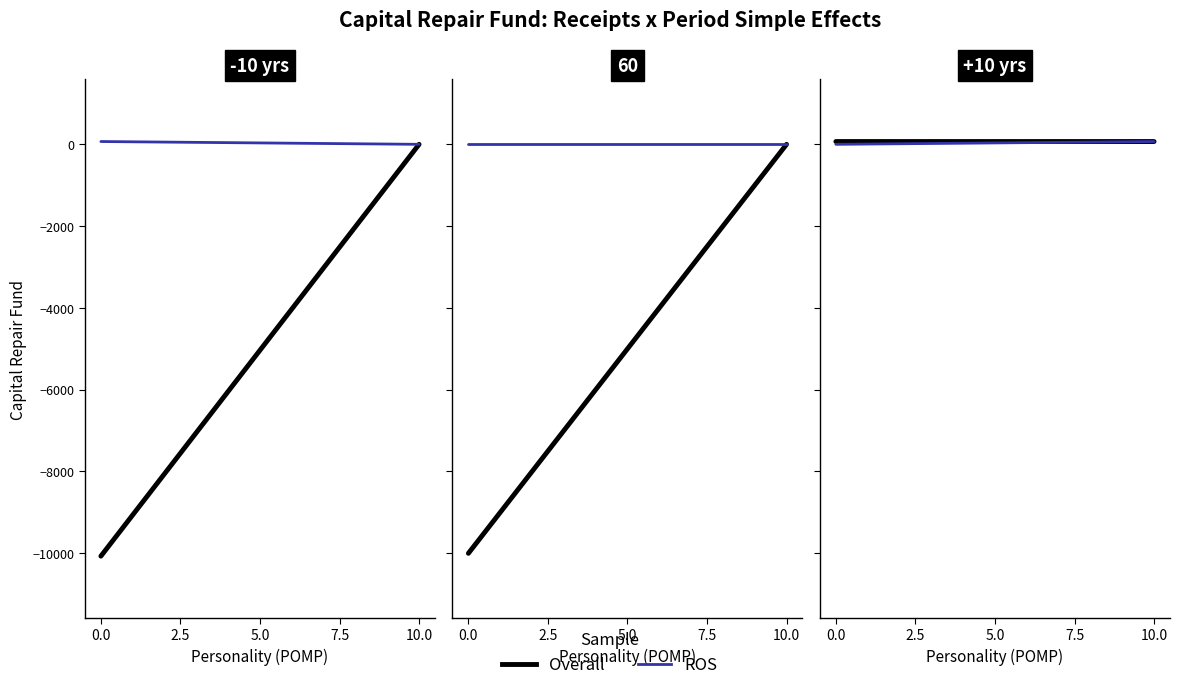

How many lines are shown in the chart?

2